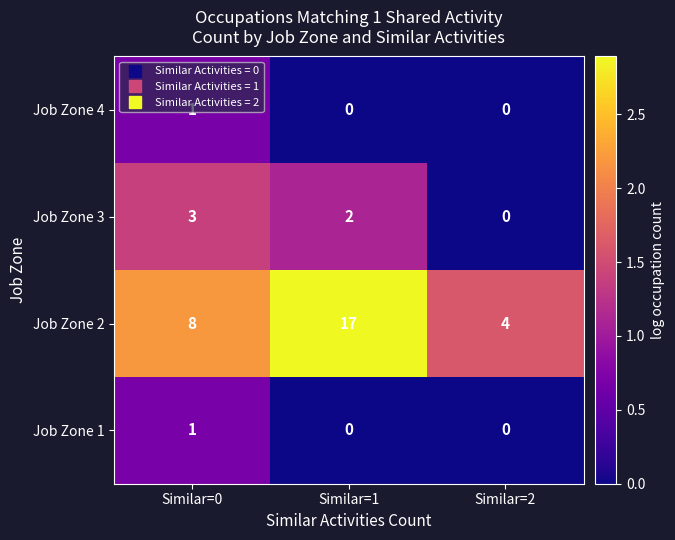

Count the number of data series in this chart.

4